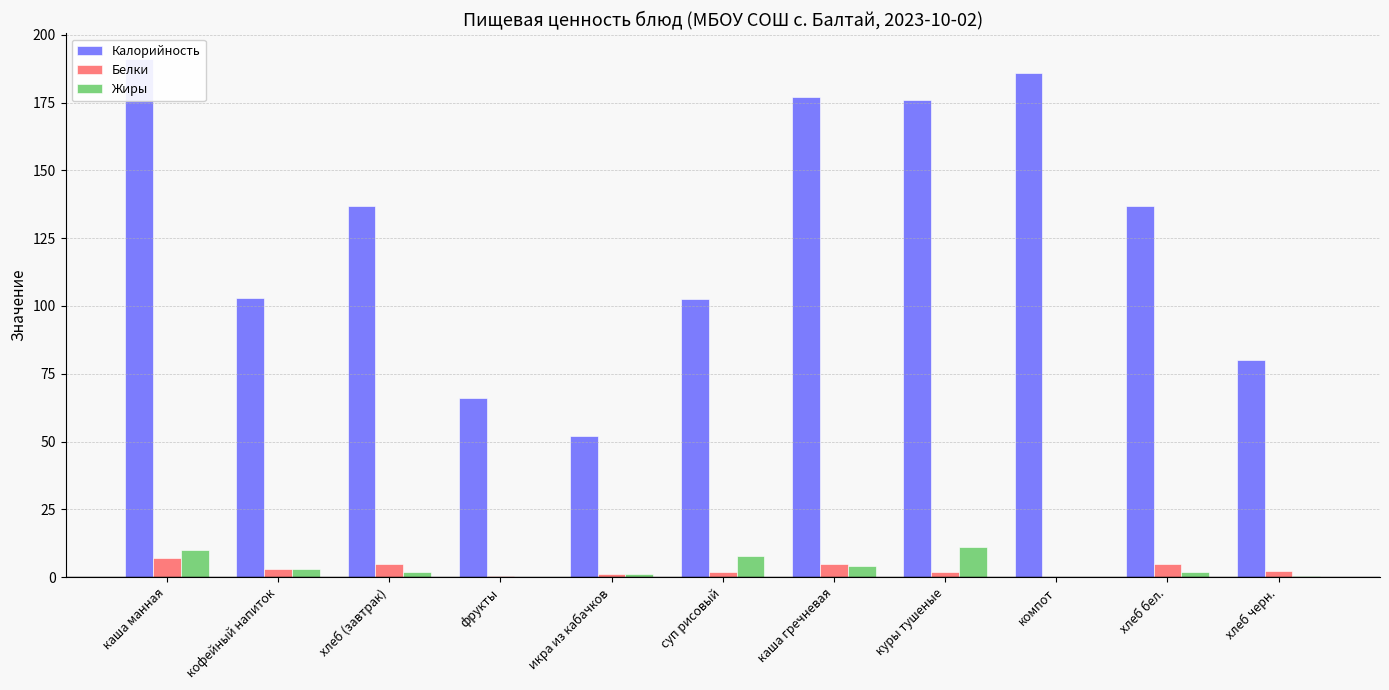

Which has a higher value, хлеб бел. or икра из кабачков?

хлеб бел.